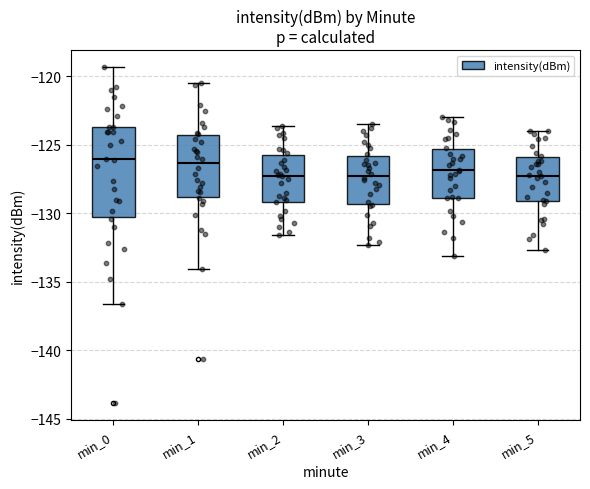

Where does the median line of the box for min_2 sit on the y-axis? The values are not printed on the chart, so give them approximately, as read against the axis.

-127.0